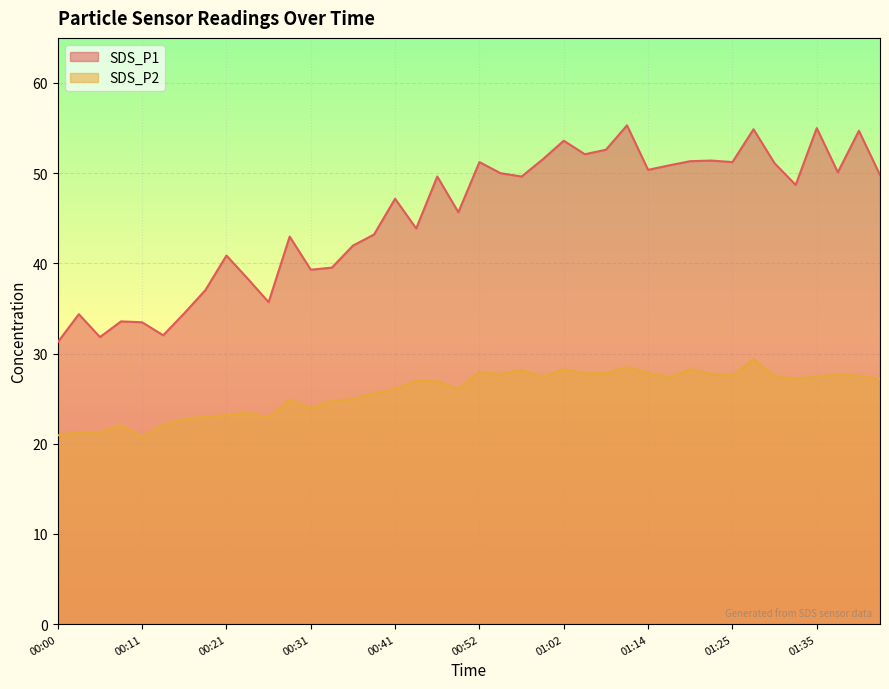

In SDS_P1, how many points are higher than both neighbors (excluding endpoints)?

13